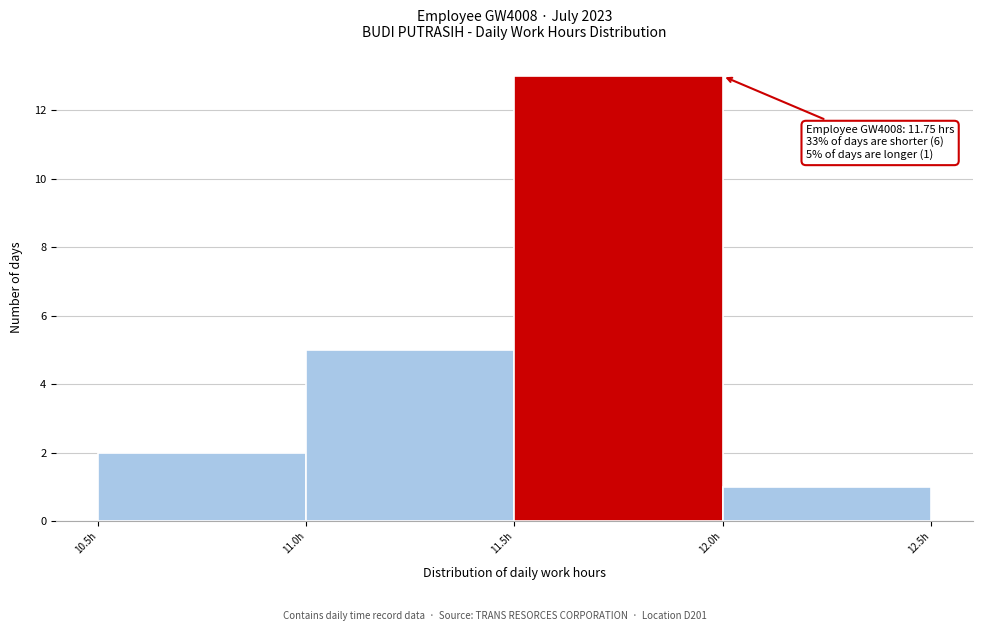

Over which range of the x-axis is the bar tallest?

11.5 to 12.0